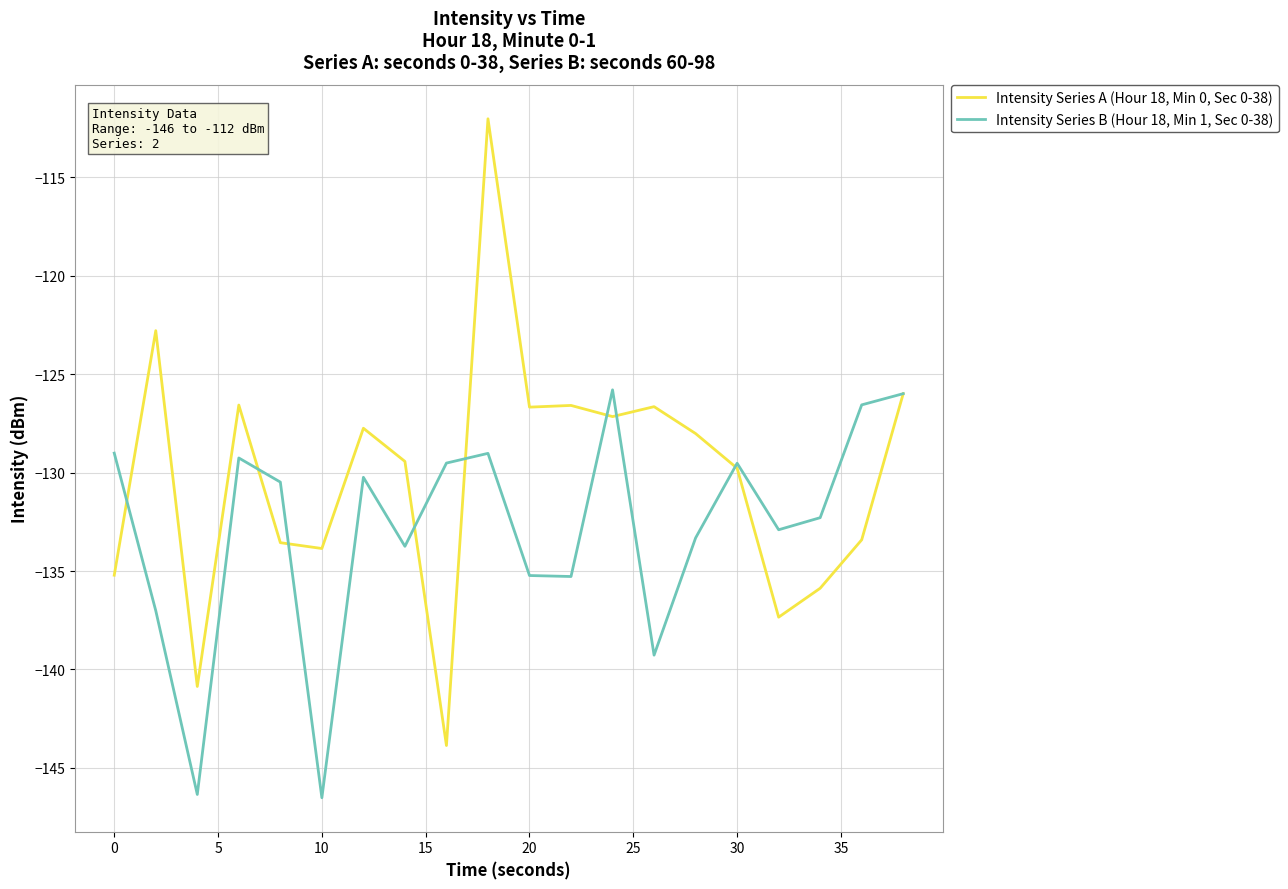

Which series has the largest range (max minus min)?

Intensity Series A (Hour 18, Min 0, Sec 0-38)